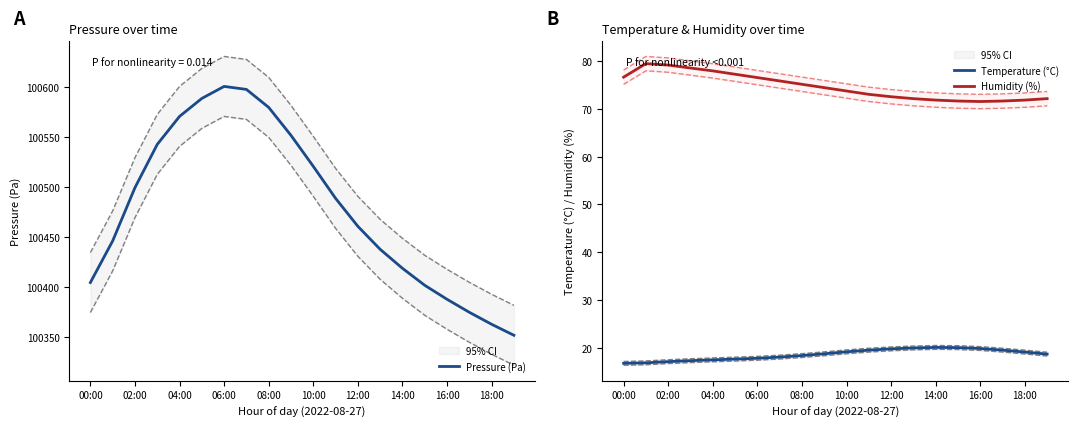

Rank the series by their maximum value, from highest to lowest.

Pressure (Pa), Humidity (%), Temperature (°C)